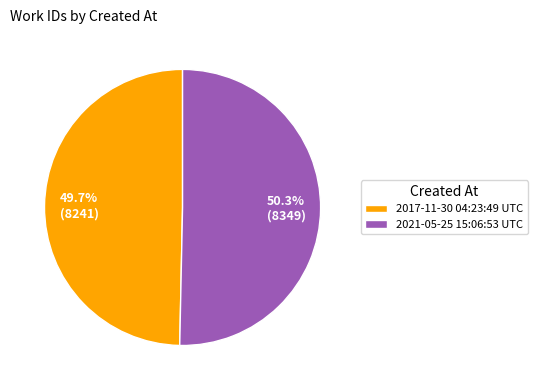

True or false: 2021-05-25 15:06:53 UTC accounts for 62% of the total.

False